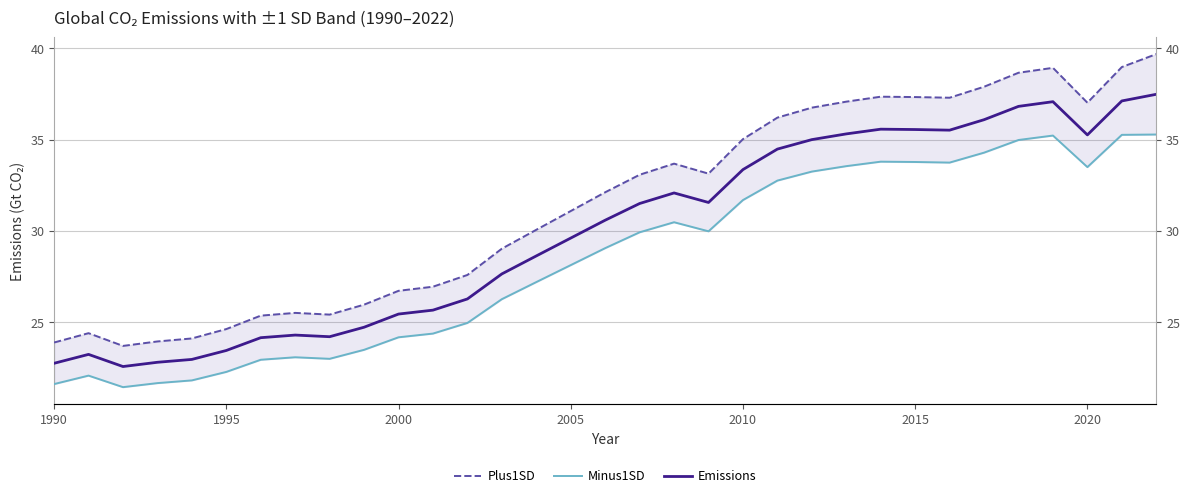

The value of Plus1SD at 8 is 45.2. True or false?

False